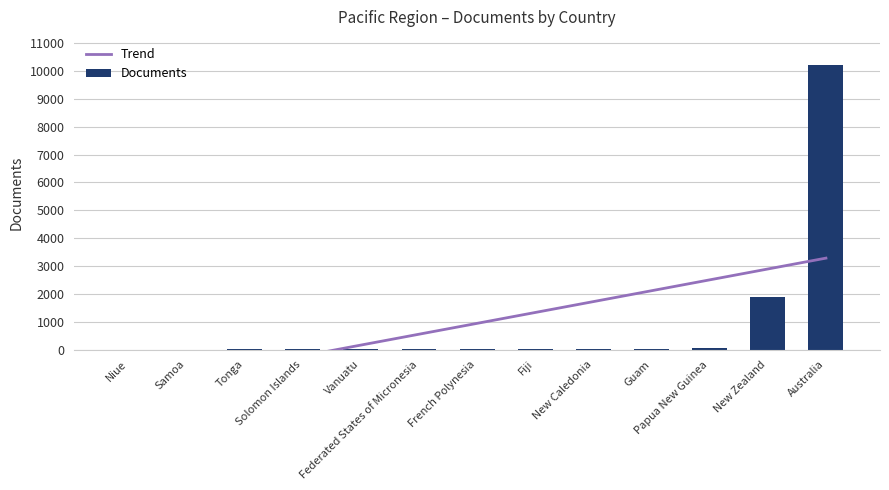

How many values in Trend are below zero?

4